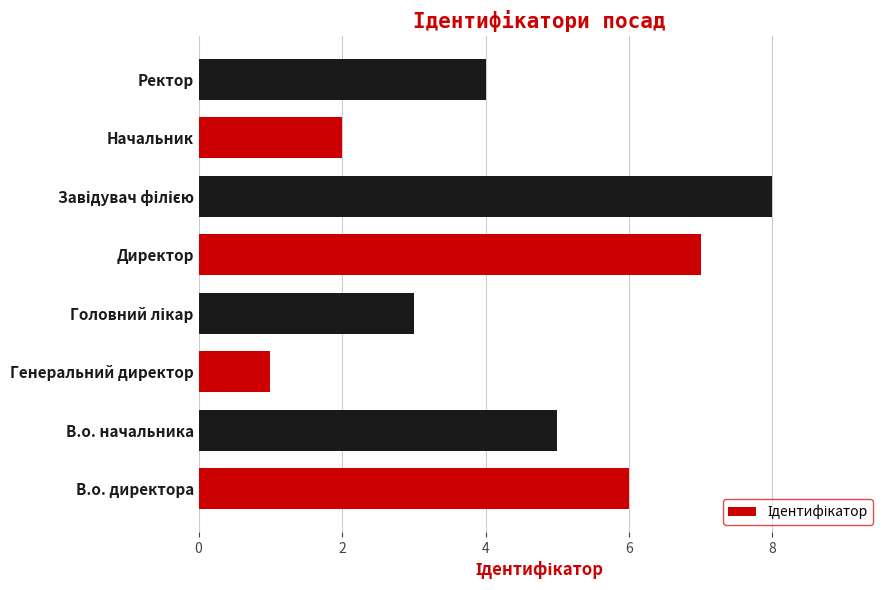

What value does the data have at В.о. начальника?

5